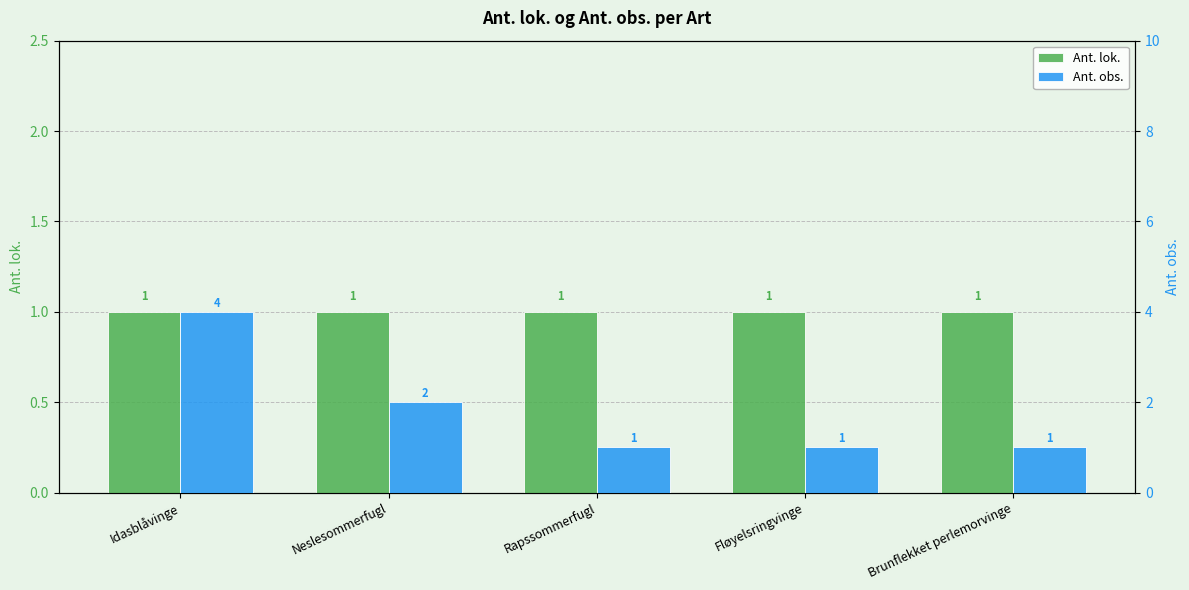

Rank the series at Idasblåvinge from lowest to highest value.

Ant. lok., Ant. obs.